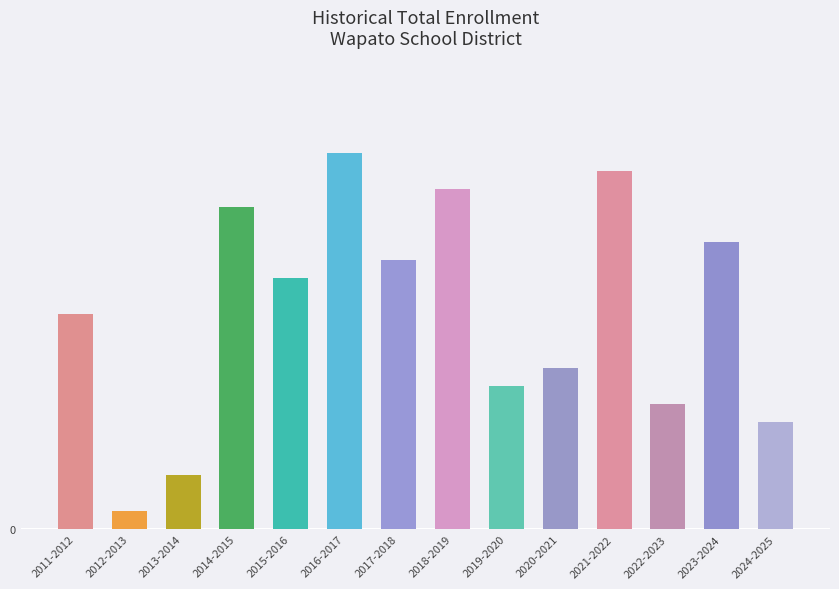

What is the value of the 13th bar from the left?

16